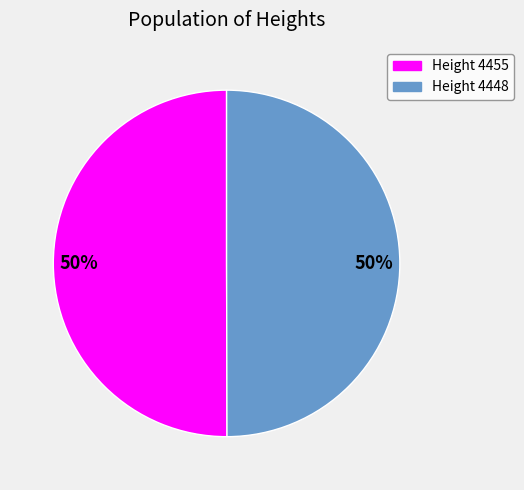

How many segments does this pie chart have?

2